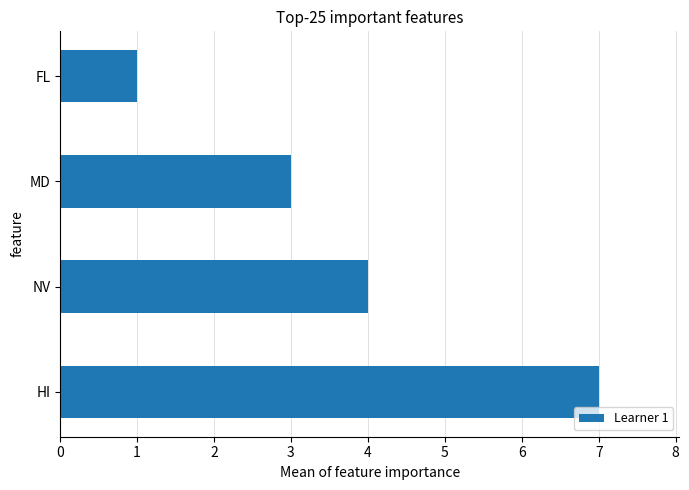

What is the minimum value shown in the chart?

1